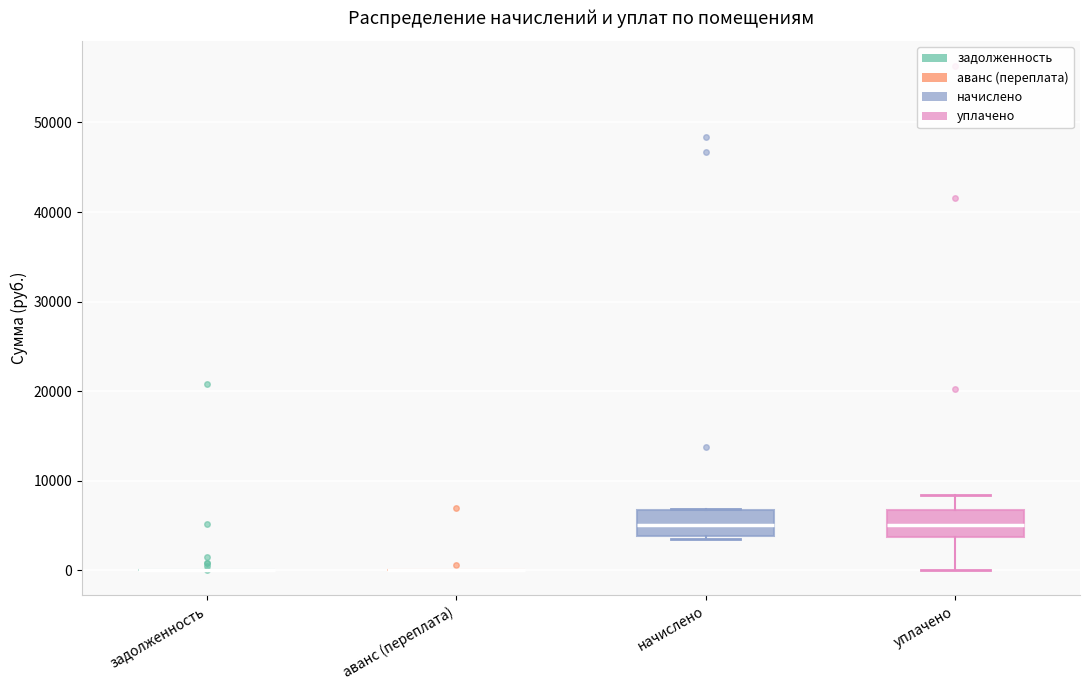

Reading left to right, transcribe this box plot: for each box, give where its median line is, the range the box spans, and where its two whiskers end, as read against the y-axis. The values are not printed on the chart, so give them approximately, as read against the axis.

задолженность: box collapsed to a line at 0, whiskers 0 to 0
аванс (переплата): box collapsed to a line at 0, whiskers 0 to 0
начислено: median 5000, box 4000 to 7000, whiskers 4000 to 7000
уплачено: median 5000, box 4000 to 7000, whiskers 0 to 8000